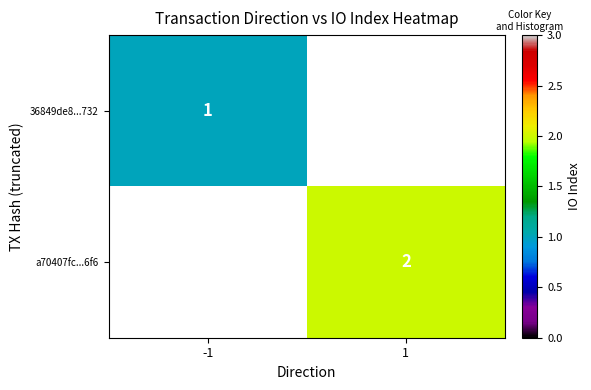

How many data points does each series have?

2